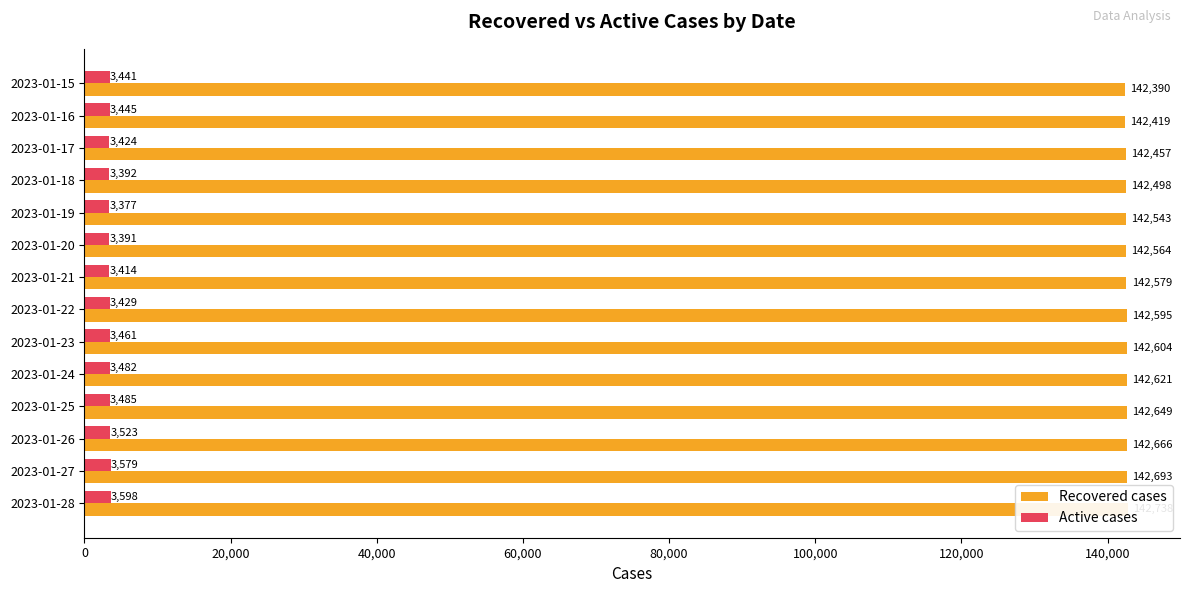

Reading left to right, extract all data points from this chart.

Recovered cases: 142738	142693	142666	142649	142621	142604	142595	142579	142564	142543	142498	142457	142419	142390
Active cases: 3598	3579	3523	3485	3482	3461	3429	3414	3391	3377	3392	3424	3445	3441